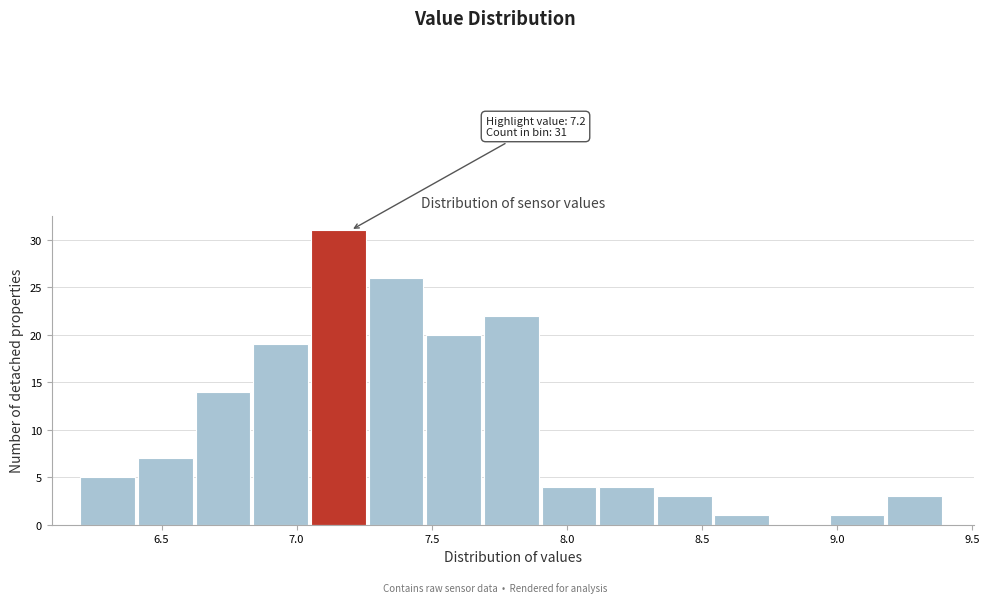

Over which range of the x-axis is the bar tallest?

7.05 to 7.25